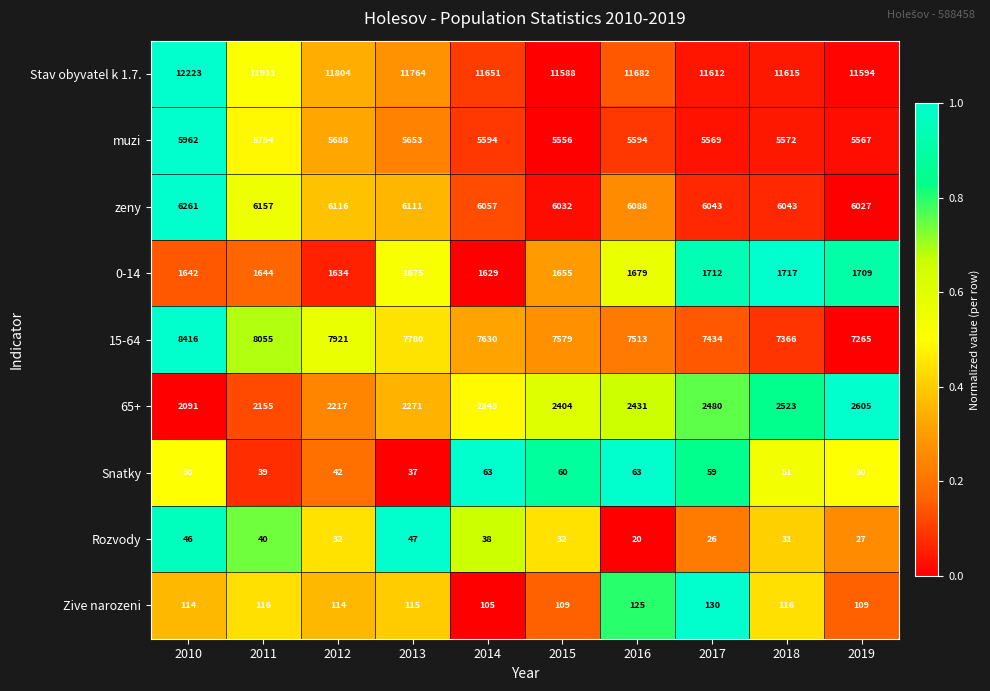

Which series has the largest total across all categories?

Stav obyvatel k 1.7.